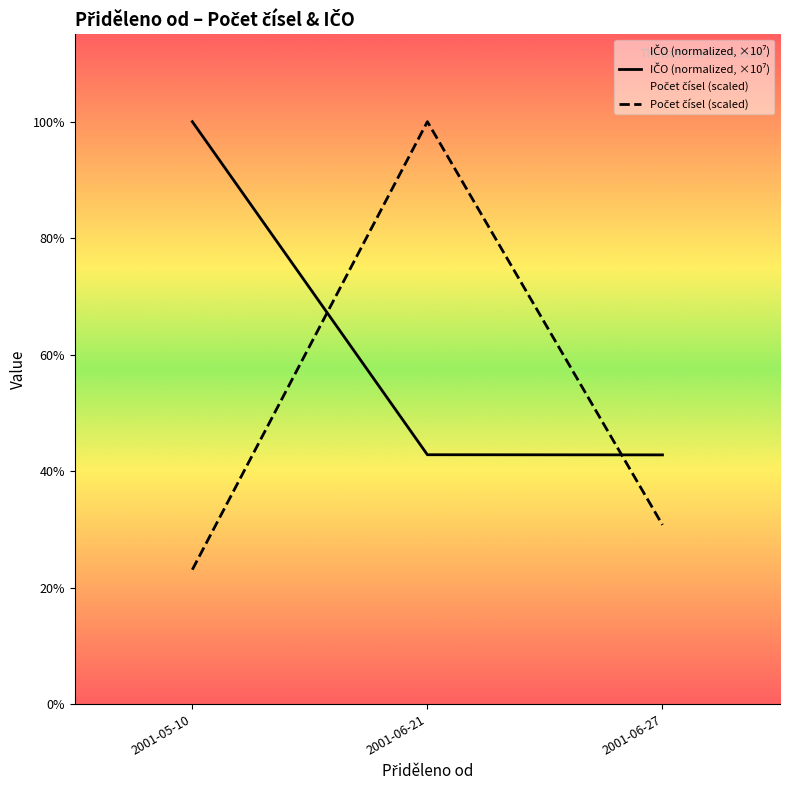

At which category does the chart reach its minimum across all series?

2001-05-10